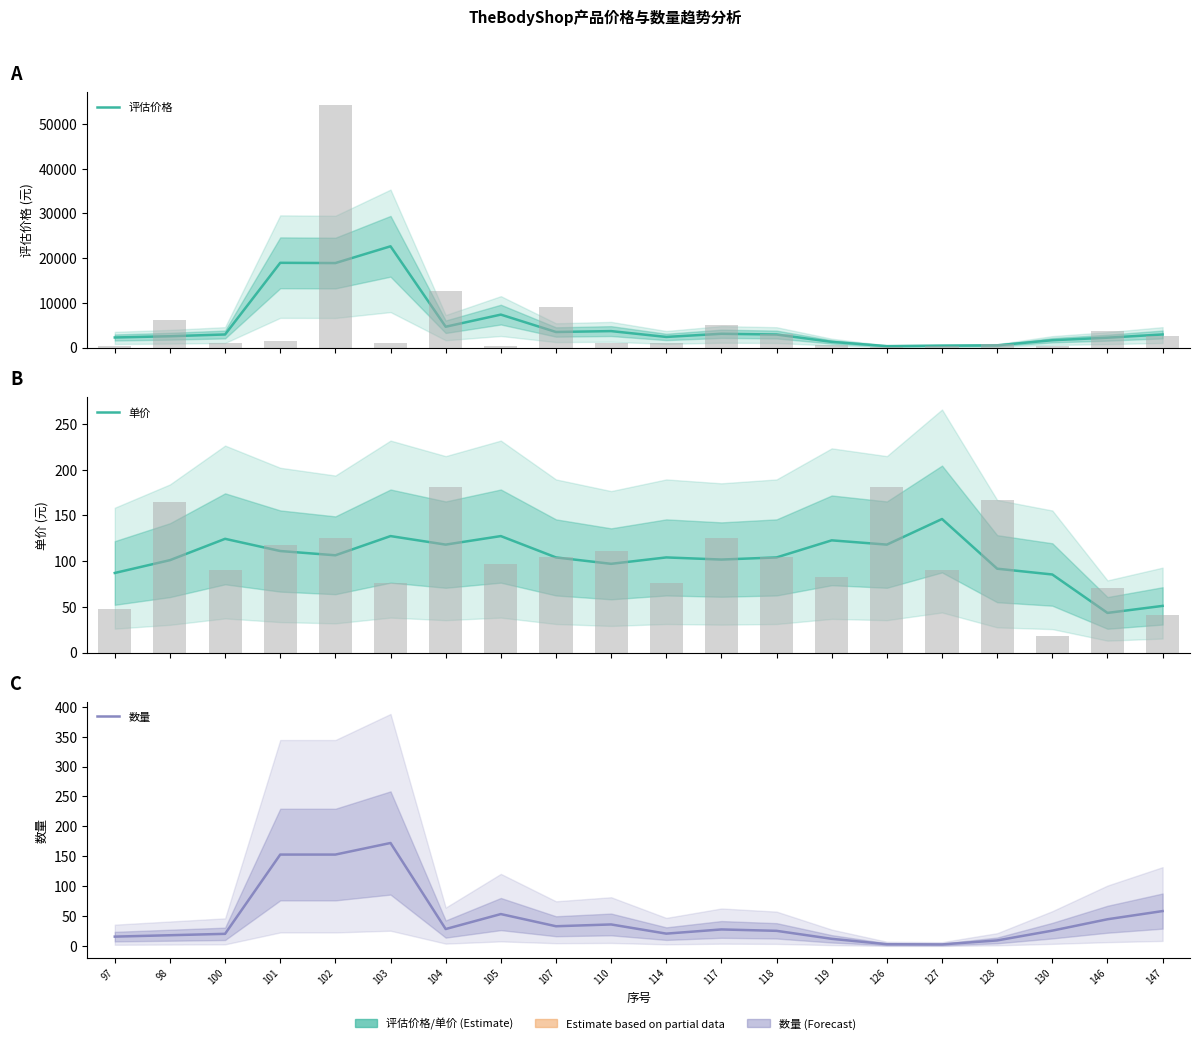

What is the approximate value of 评估价格 at 114?

2370.7